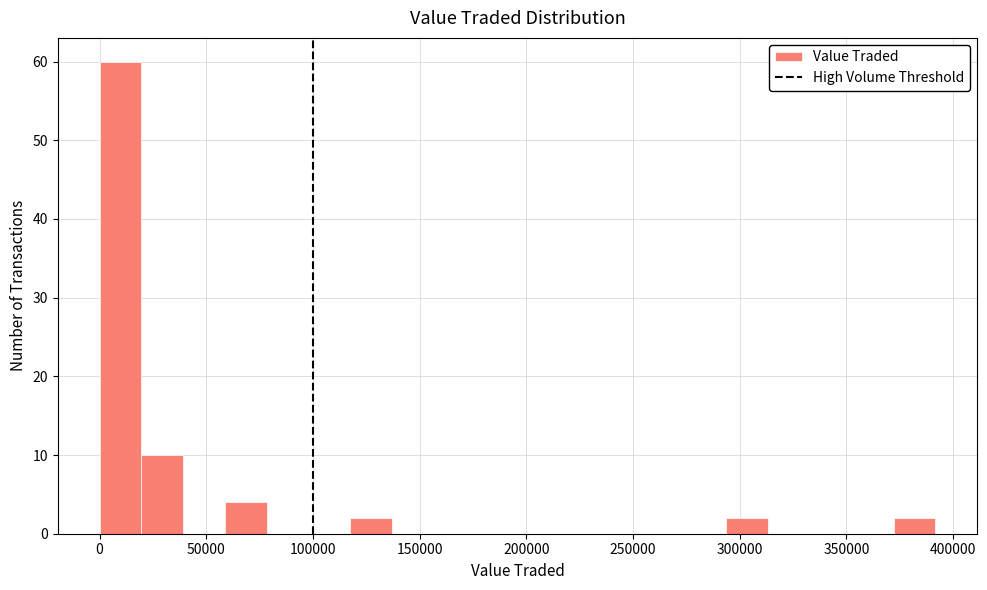

Read against the x-axis, roughly where is the centre of the tallest bar?

10000